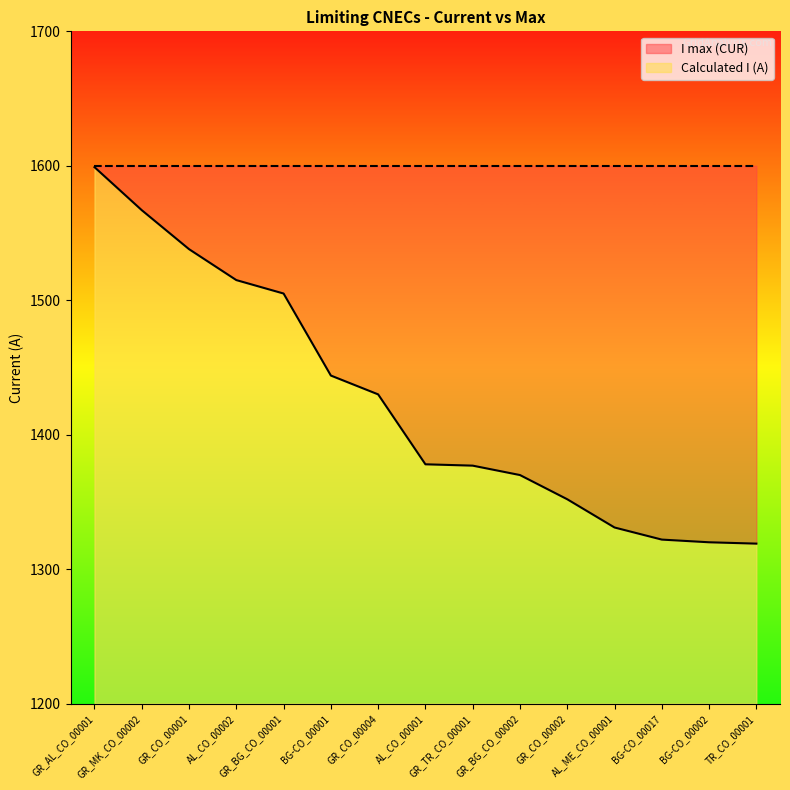

What is the sum of all values?

21367